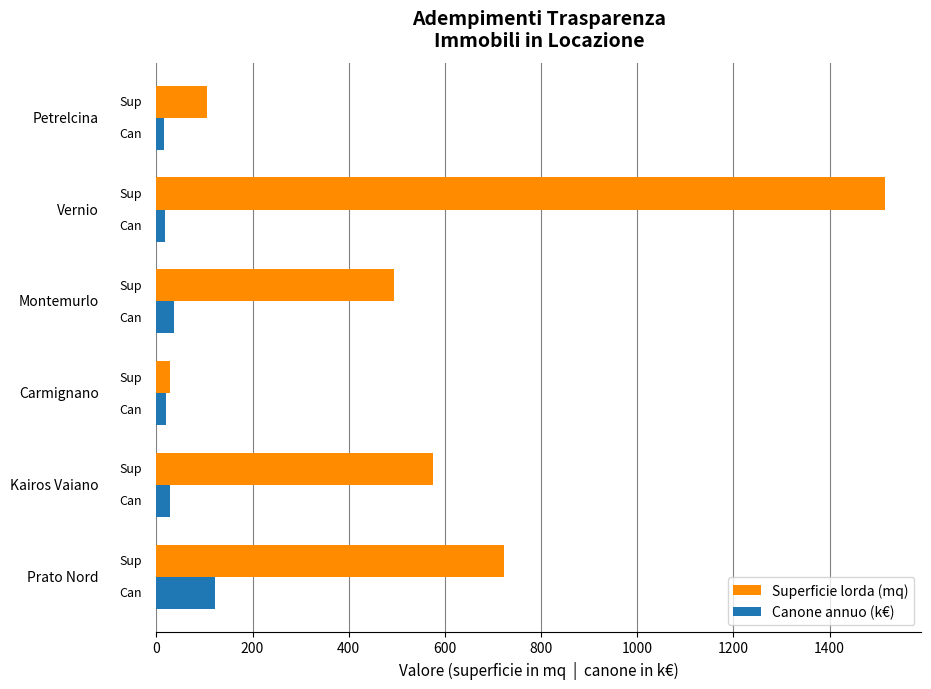

What is the maximum value for Canone annuo (k€)?

121.7